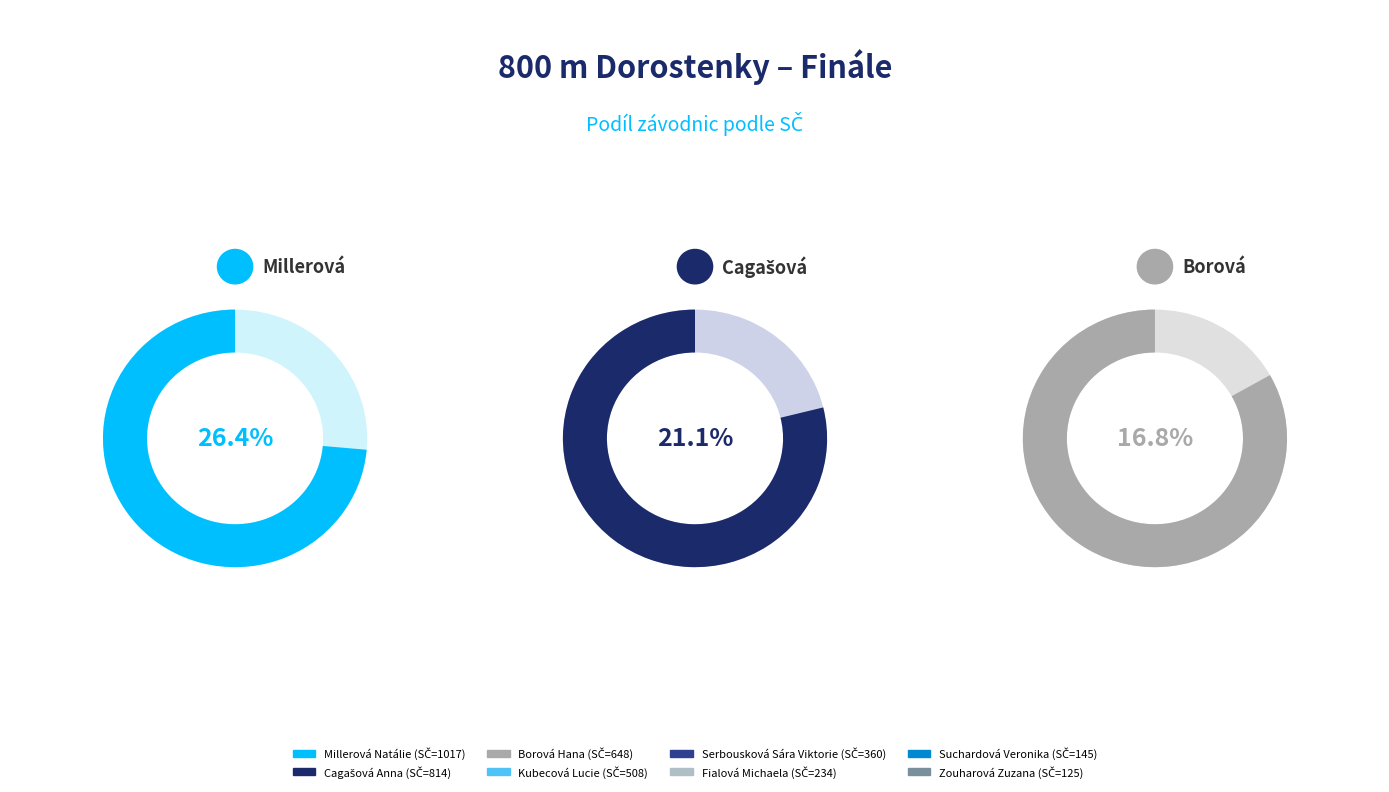

Is it true that Suchardová Veronika is 4% of the pie?

True